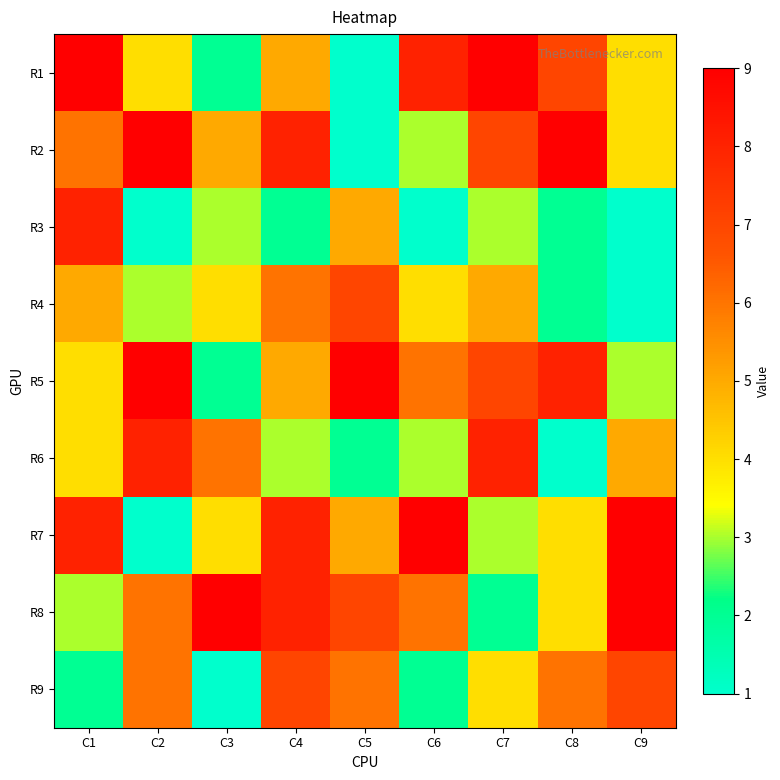

Reading left to right, extract all data points from this chart.

R1: C1=9	C2=4	C3=2	C4=5	C5=1	C6=8	C7=9	C8=7	C9=4
R2: C1=6	C2=9	C3=5	C4=8	C5=1	C6=3	C7=7	C8=9	C9=4
R3: C1=8	C2=1	C3=3	C4=2	C5=5	C6=1	C7=3	C8=2	C9=1
R4: C1=5	C2=3	C3=4	C4=6	C5=7	C6=4	C7=5	C8=2	C9=1
R5: C1=4	C2=9	C3=2	C4=5	C5=9	C6=6	C7=7	C8=8	C9=3
R6: C1=4	C2=8	C3=6	C4=3	C5=2	C6=3	C7=8	C8=1	C9=5
R7: C1=8	C2=1	C3=4	C4=8	C5=5	C6=9	C7=3	C8=4	C9=9
R8: C1=3	C2=6	C3=9	C4=8	C5=7	C6=6	C7=2	C8=4	C9=9
R9: C1=2	C2=6	C3=1	C4=7	C5=6	C6=2	C7=4	C8=6	C9=7